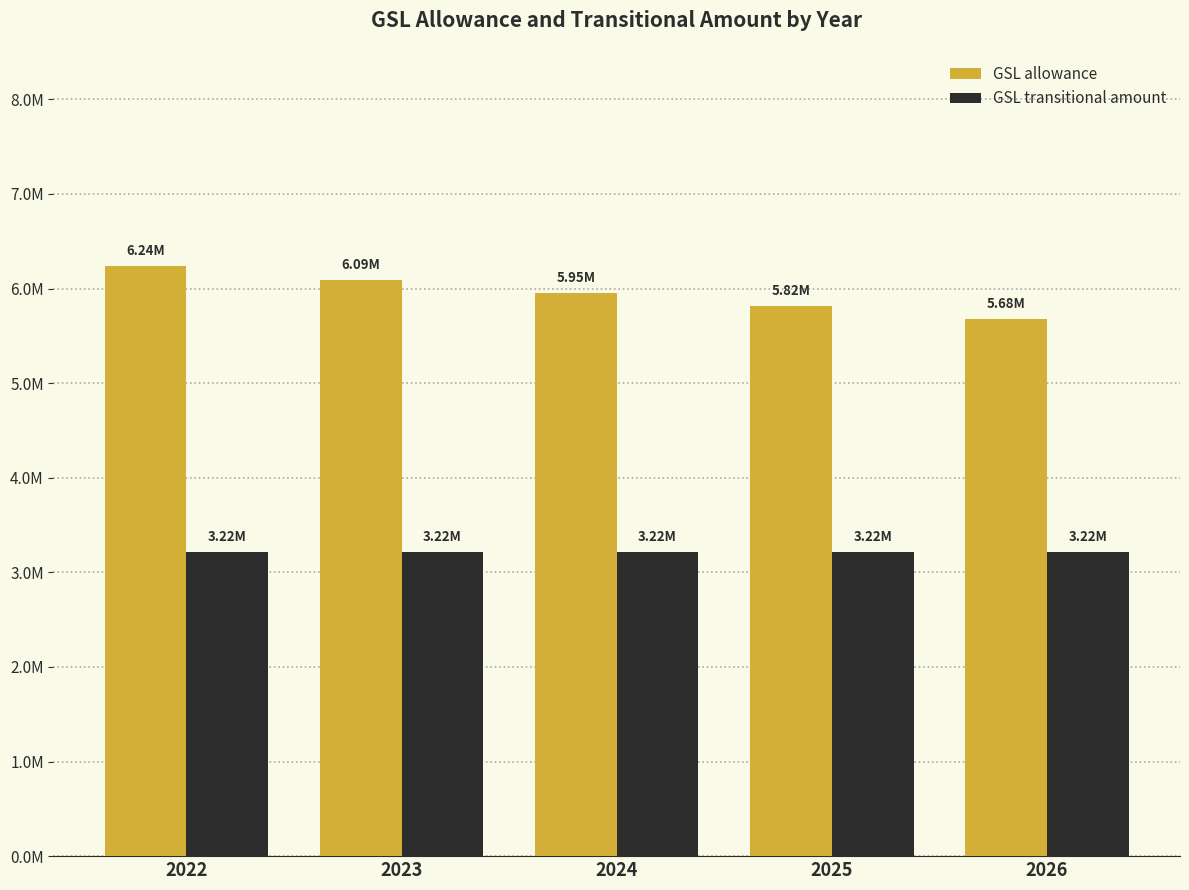

Are the bars grouped side by side (vs. stacked)?

Yes